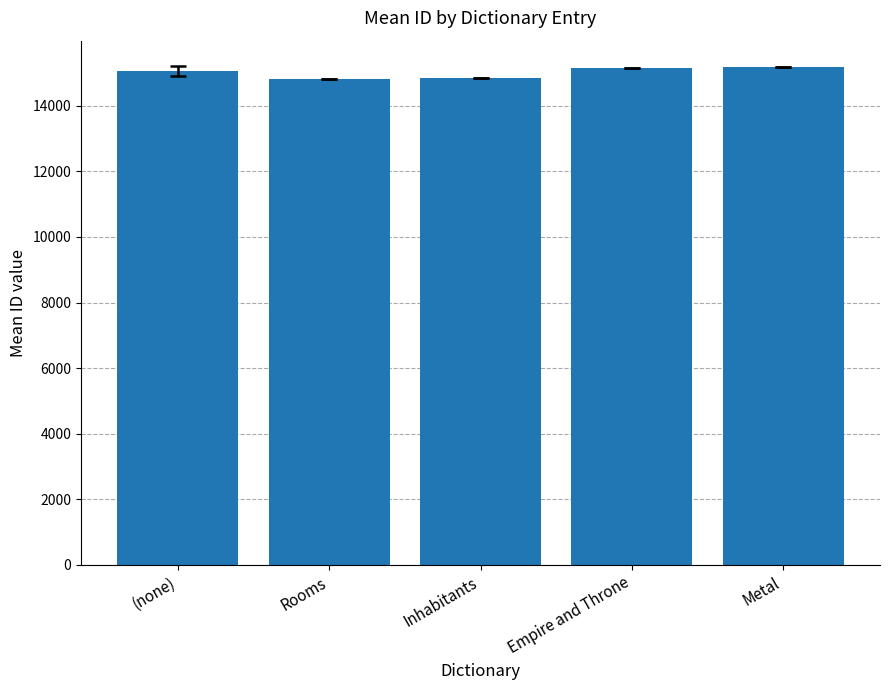

Is it true that the value at Empire and Throne is 15161.0?

True